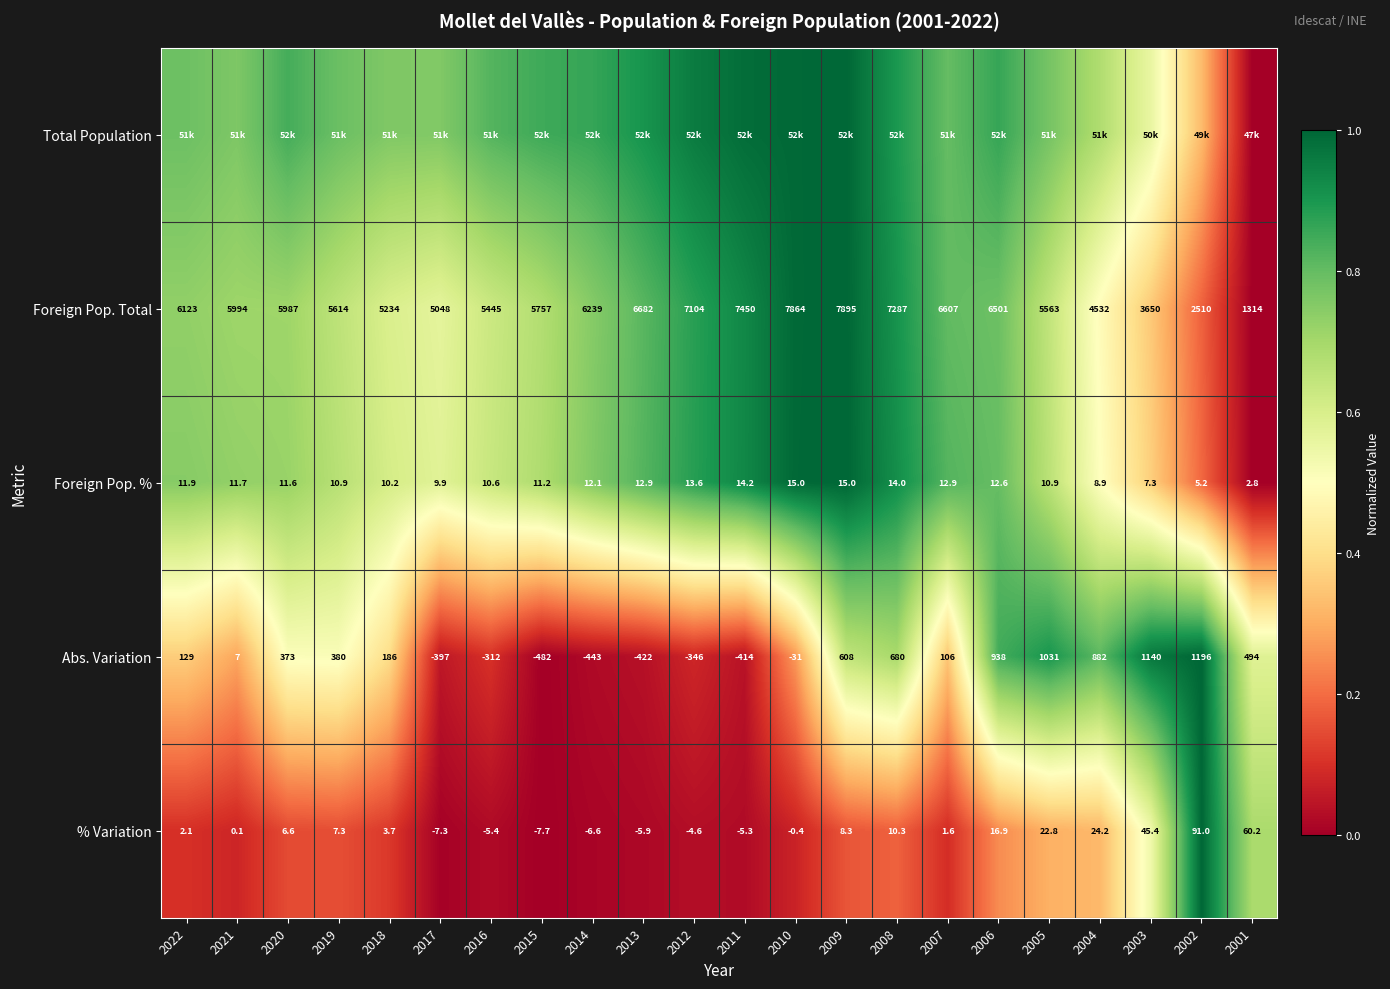

How many categories are shown in the chart?

22